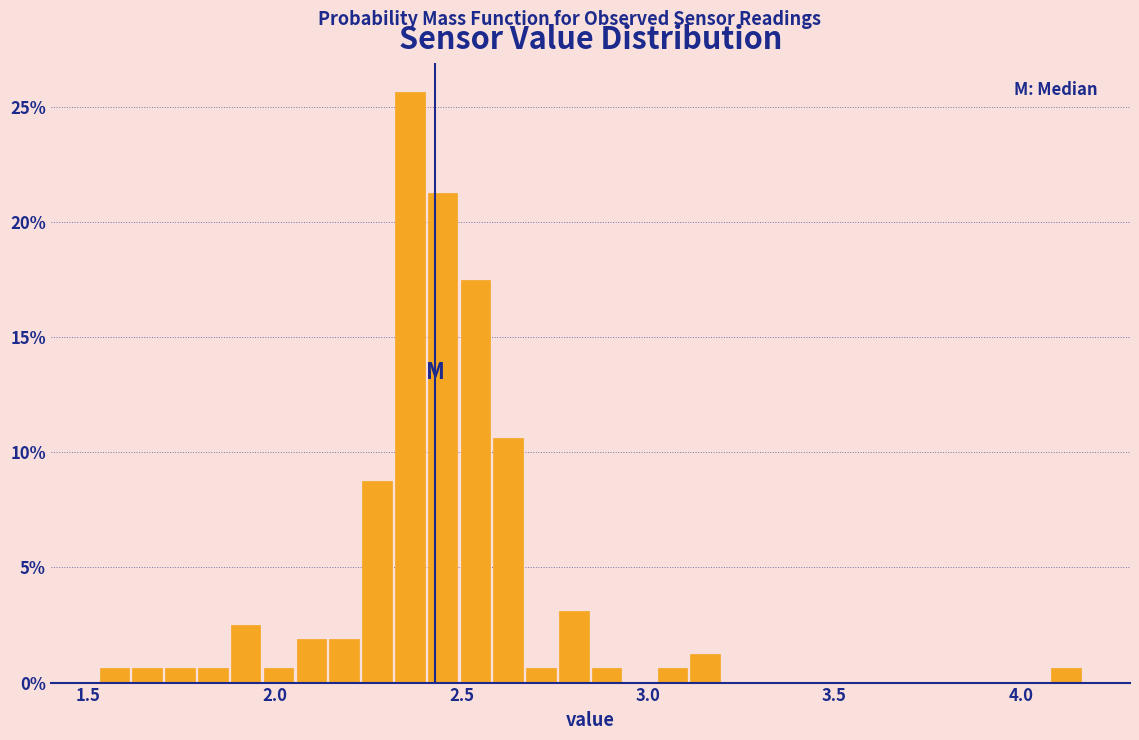

Read against the x-axis, roughly where is the centre of the tallest bar?

2.35